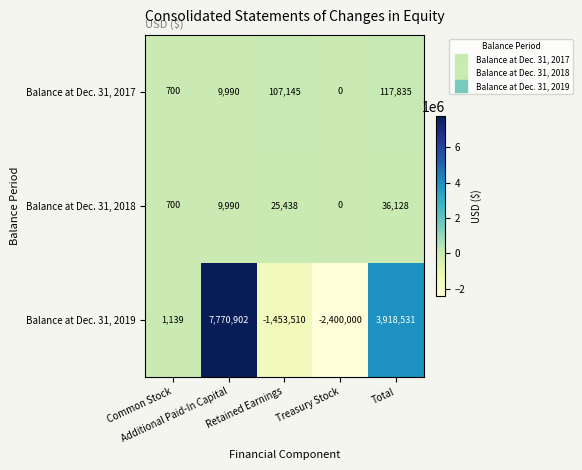

What is the sum of all Balance at Dec. 31, 2018 values?

72256